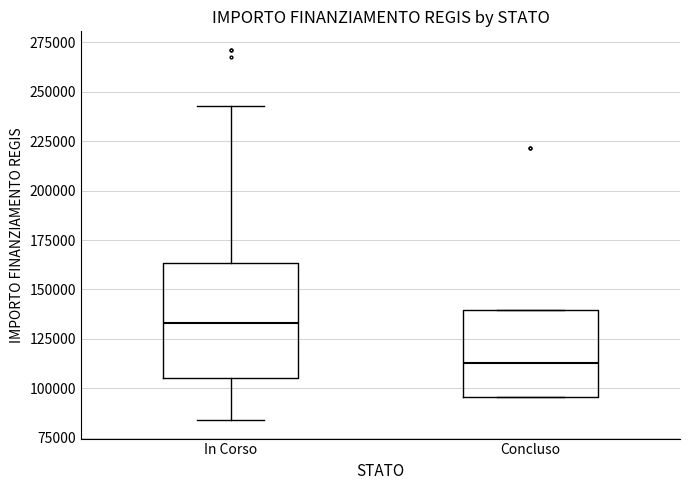

Reading left to right, read every box against the y-axis: the position of its median line, the range the box covers, and the ends of its whiskers. The values are not printed on the chart, so give them approximately, as read against the axis.

In Corso: median 135000, box 105000 to 165000, whiskers 85000 to 245000
Concluso: median 115000, box 95000 to 140000, whiskers 95000 to 140000